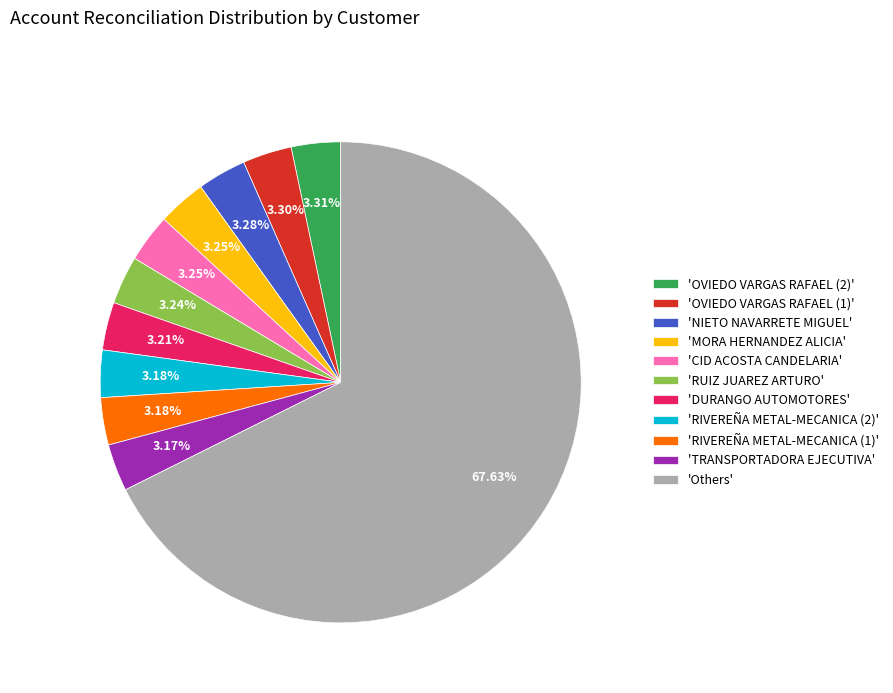

Approximately how many times larger is the value at 'RIVEREÑA METAL-MECANICA (1)' compared to 'DURANGO AUTOMOTORES'?

1.0